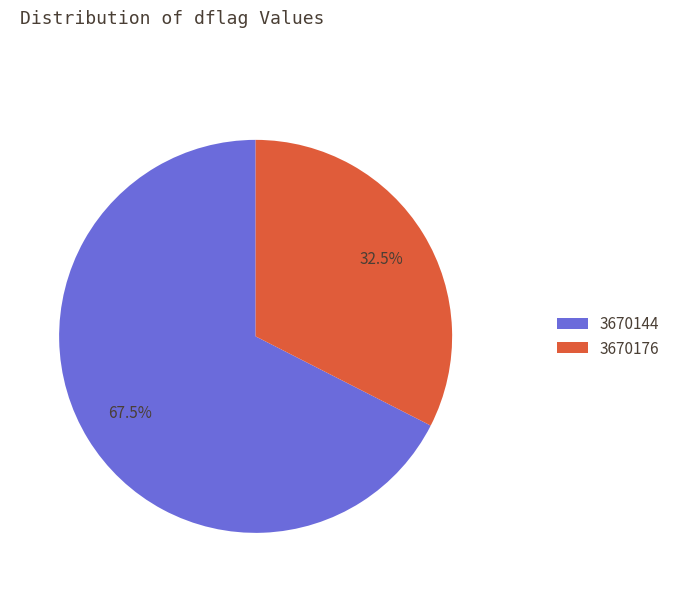

To the nearest percent, what is the difference between the 3670144 and 3670176 slice percentages?

35%